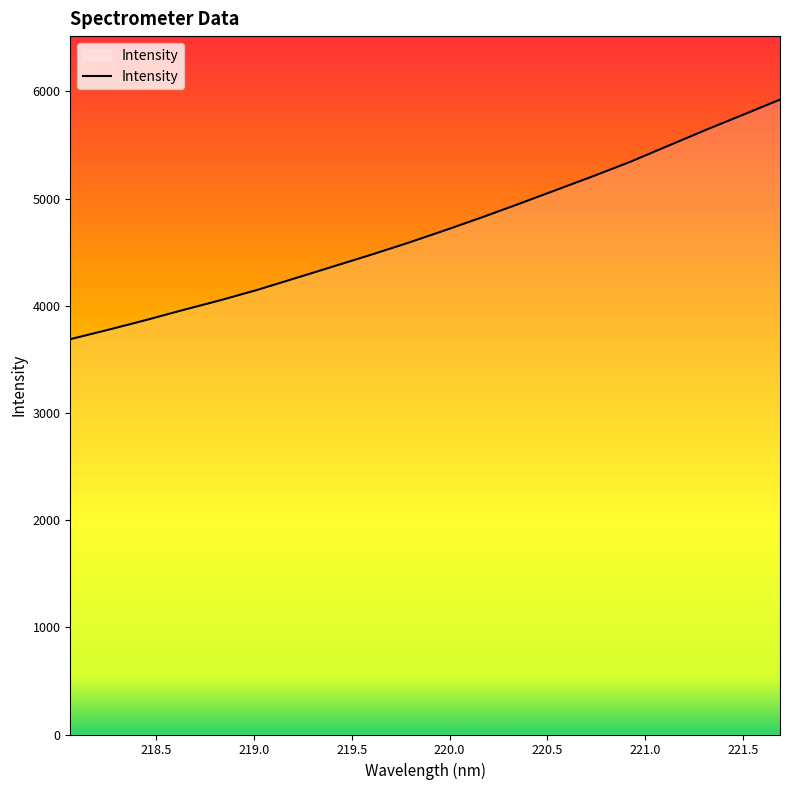

What is the smallest value displayed?

3688.5